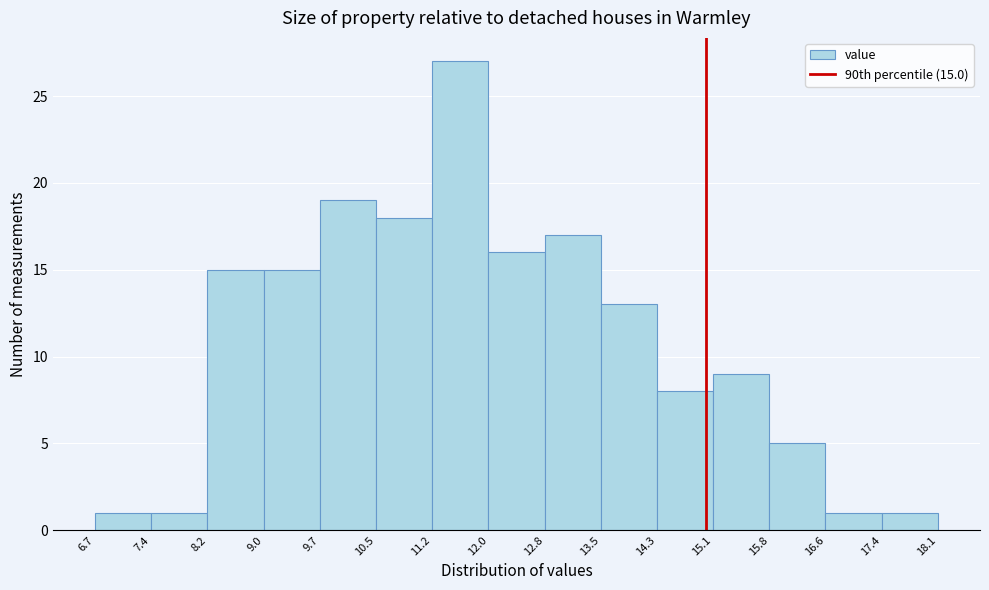

Over which range of the x-axis is the bar tallest?

11.2 to 12.0